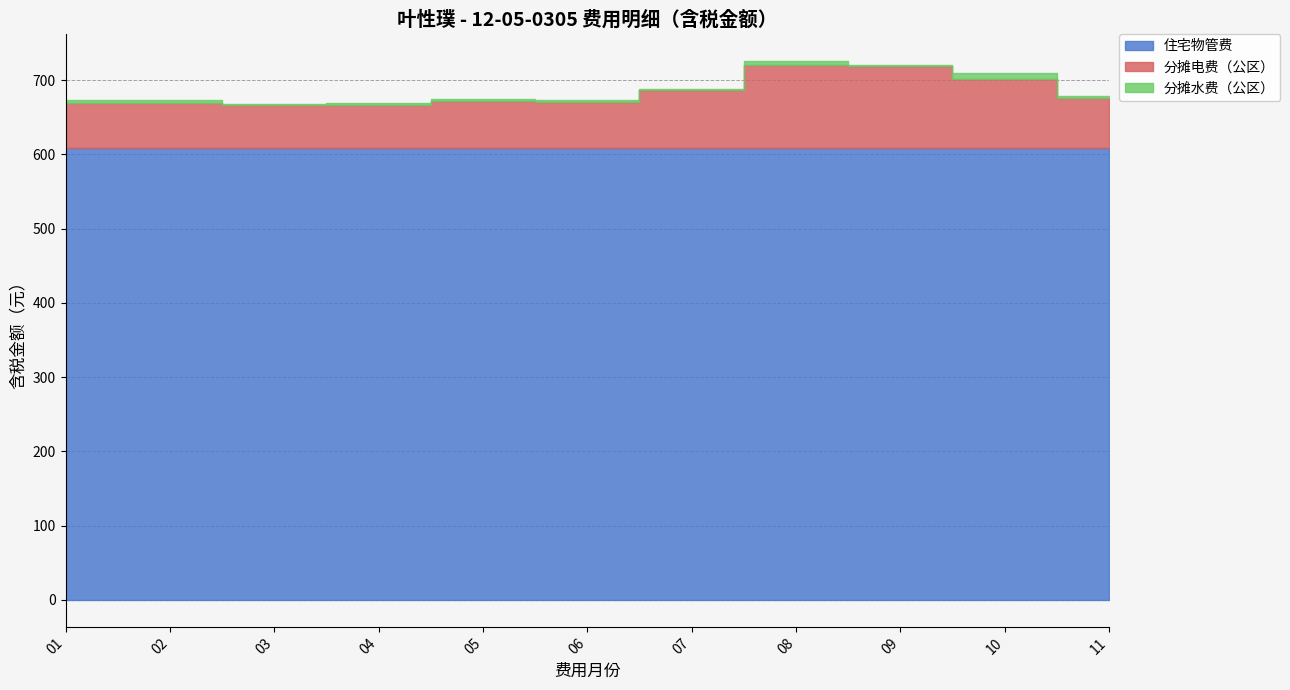

Reading left to right, extract all data points from this chart.

住宅物管费: 608.4	608.4	608.4	608.4	608.4	608.4	608.4	608.4	608.4	608.4	608.4
分摊电费（公区）: 61.3	60.6	58.0	58.5	63.2	62.3	77.8	112.0	110.1	93.1	67.5
分摊水费（公区）: 3.5	4.8	1.9	2.3	2.7	2.6	1.7	5.8	2.2	8.0	3.4